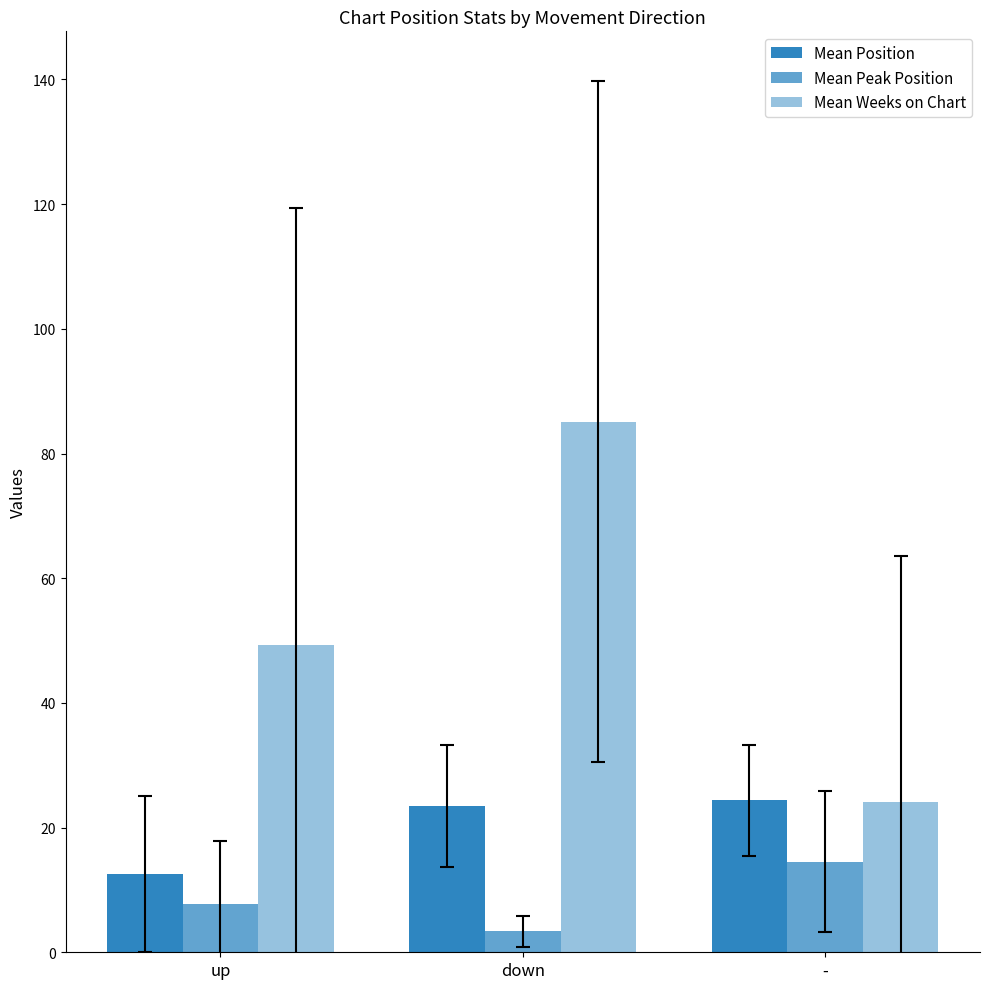

List the series in order of their overall mean, highest first.

Mean Weeks on Chart, Mean Position, Mean Peak Position